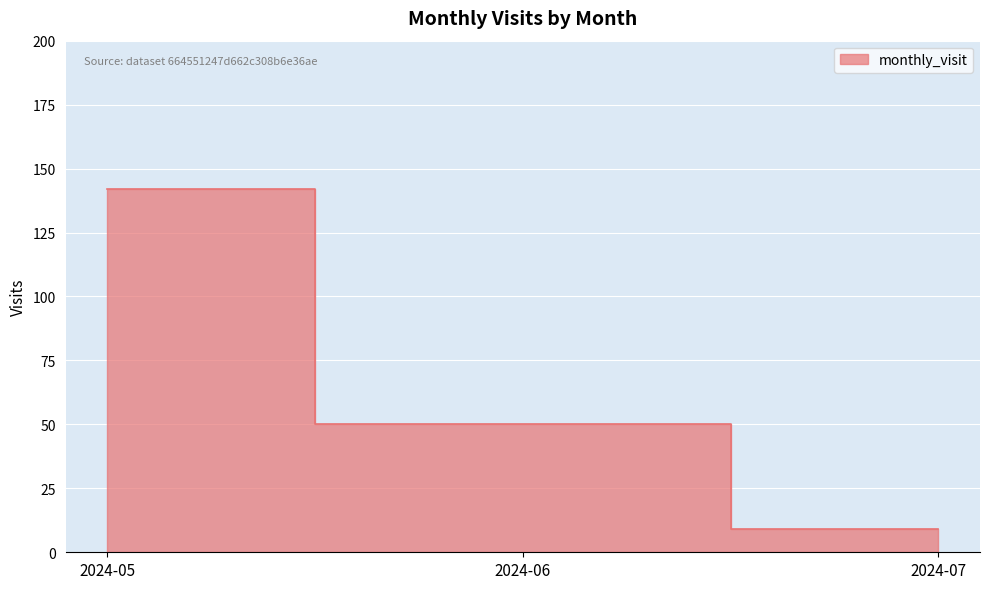

What is the smallest value displayed?

9